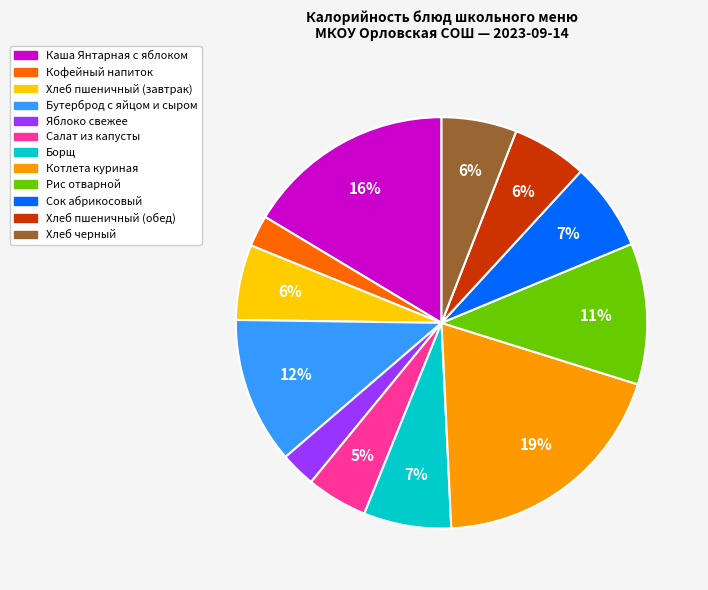

How many slices are in this pie chart?

12